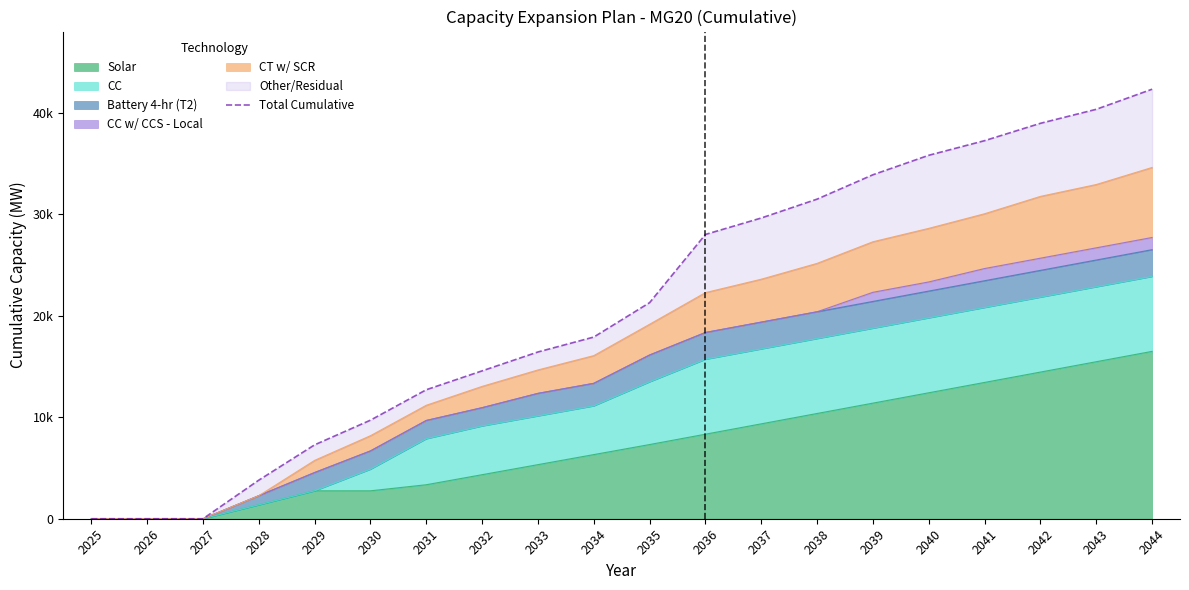

Reading right to left, what are all the values shown in this chart?

2044=42320	2043=40340	2042=38960	2041=37250	2040=35810	2039=33890	2038=31490	2037=29630	2036=28010	2035=21290	2034=17900	2033=16430	2032=14570	2031=12710	2030=9710	2029=7280	2028=3800	2027=0	2026=0	2025=0